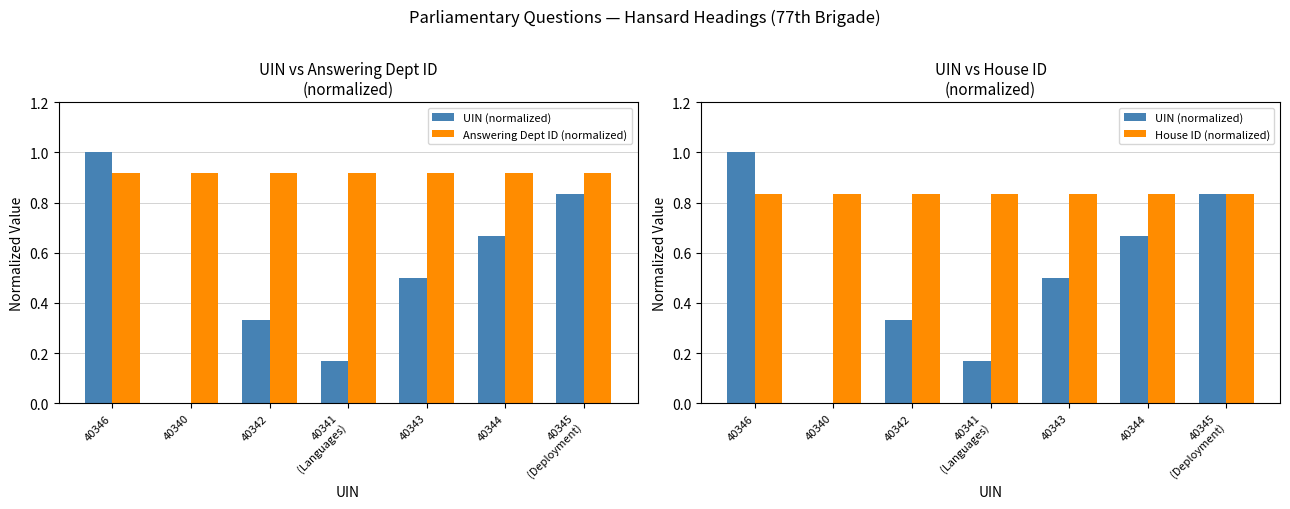

At 40346, list the series in order from smallest to largest.

House ID (normalized), Answering Dept ID (normalized), UIN (normalized)